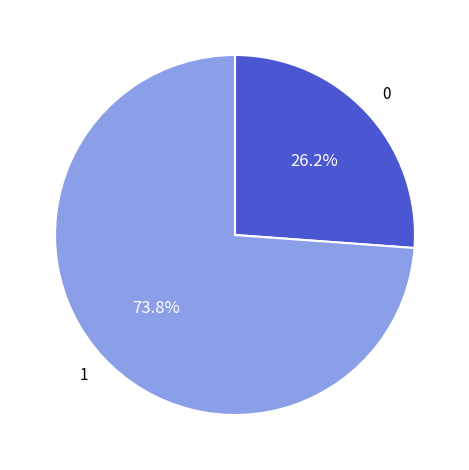

Is there a majority slice in this chart?

Yes